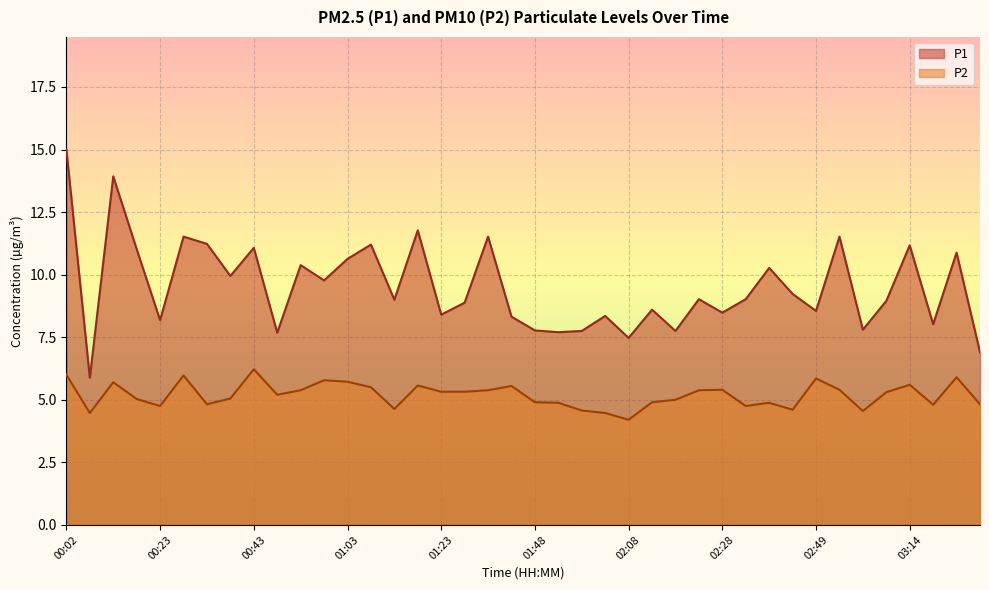

At which label does P2 reach its minimum?

02:08